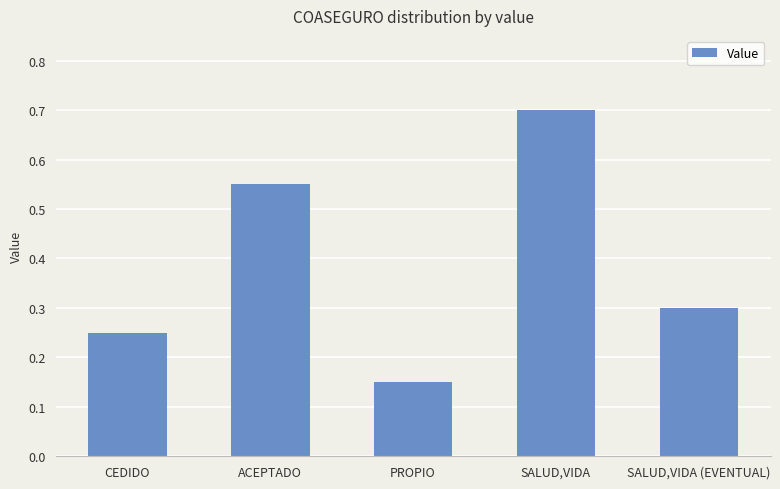

At which category does the chart reach its minimum across all series?

PROPIO